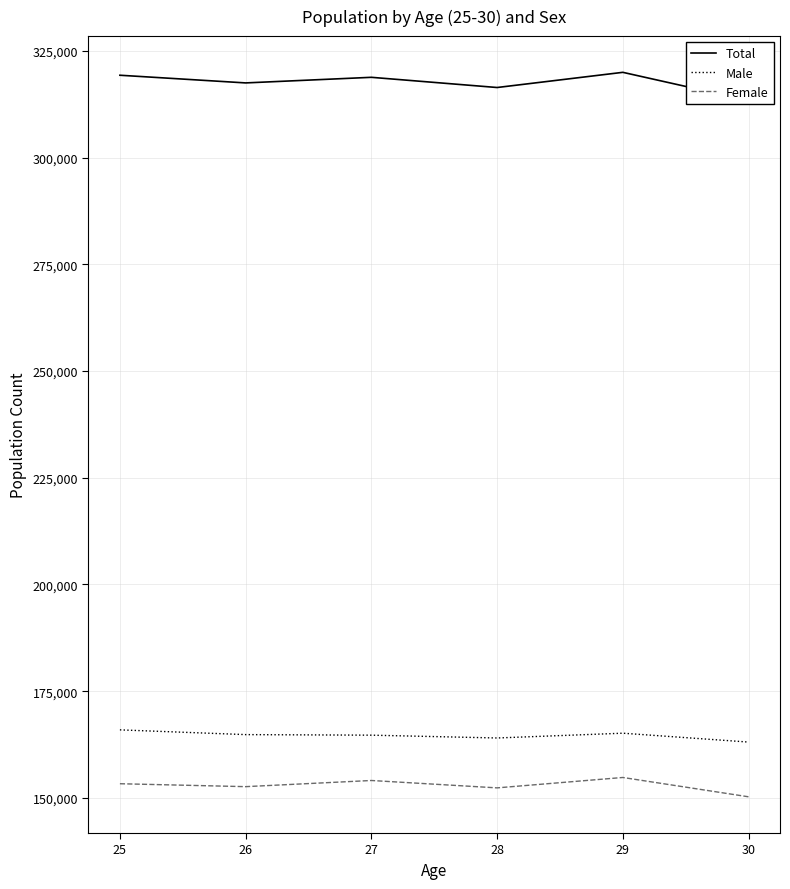

Where is the first local minimum for Female?

26